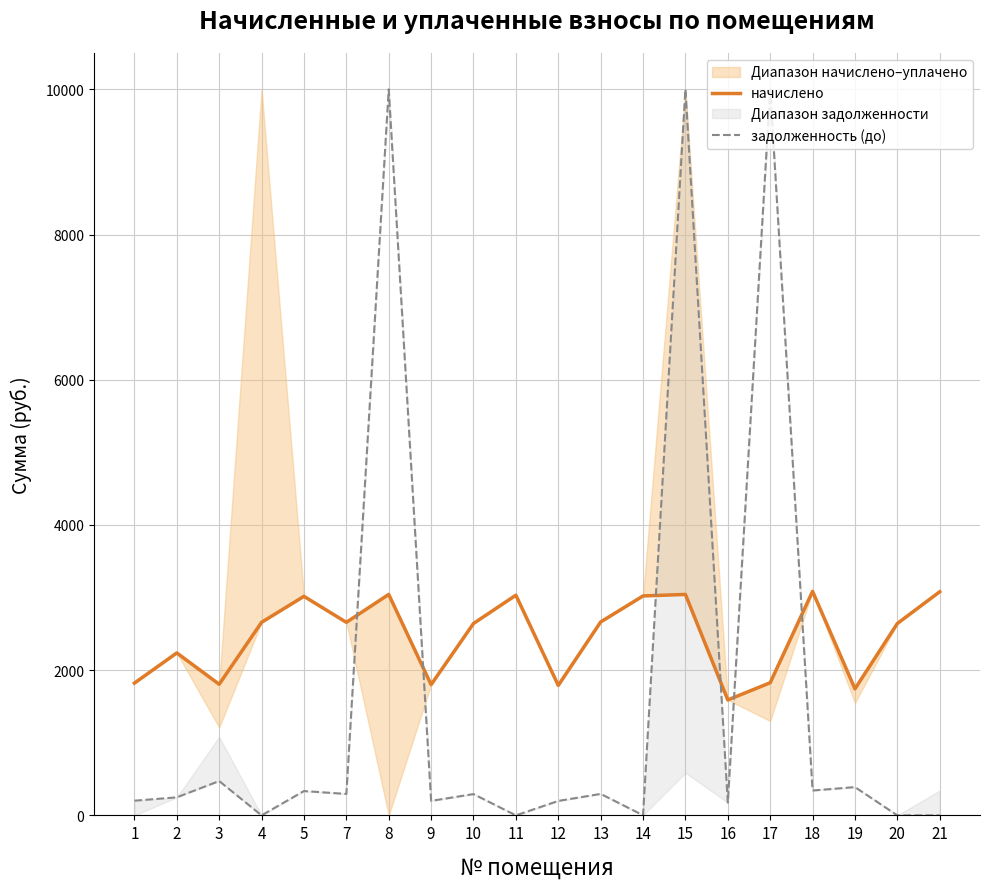

What is the sum of the начислено values at 7 and 12?

4449.0